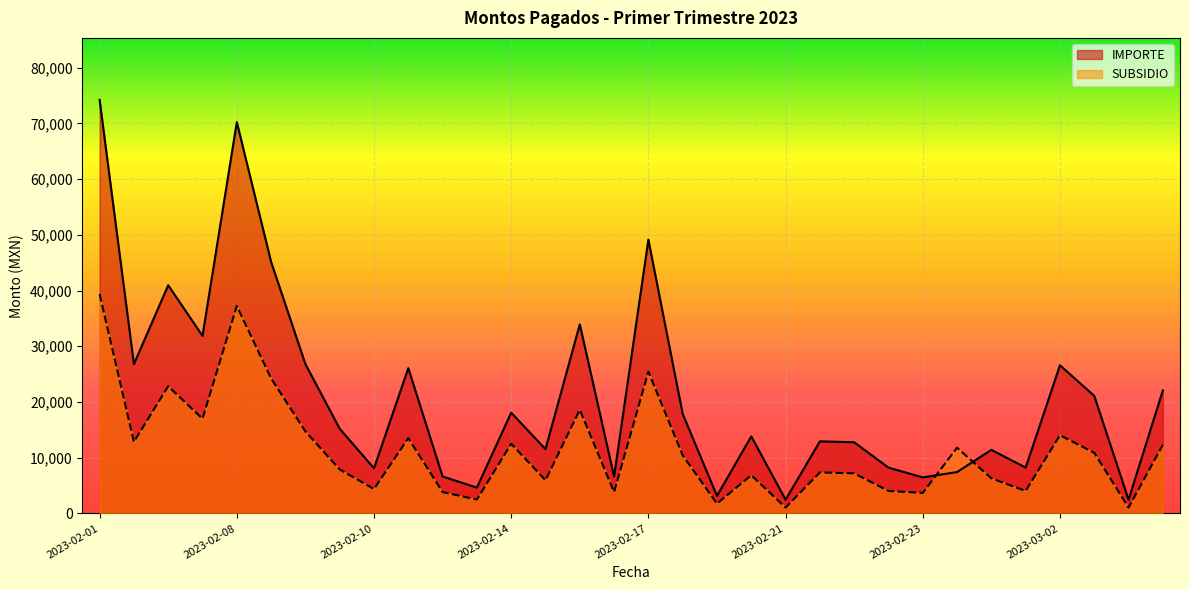

Where is SUBSIDIO nearest to the value 20207?

2023-02-16